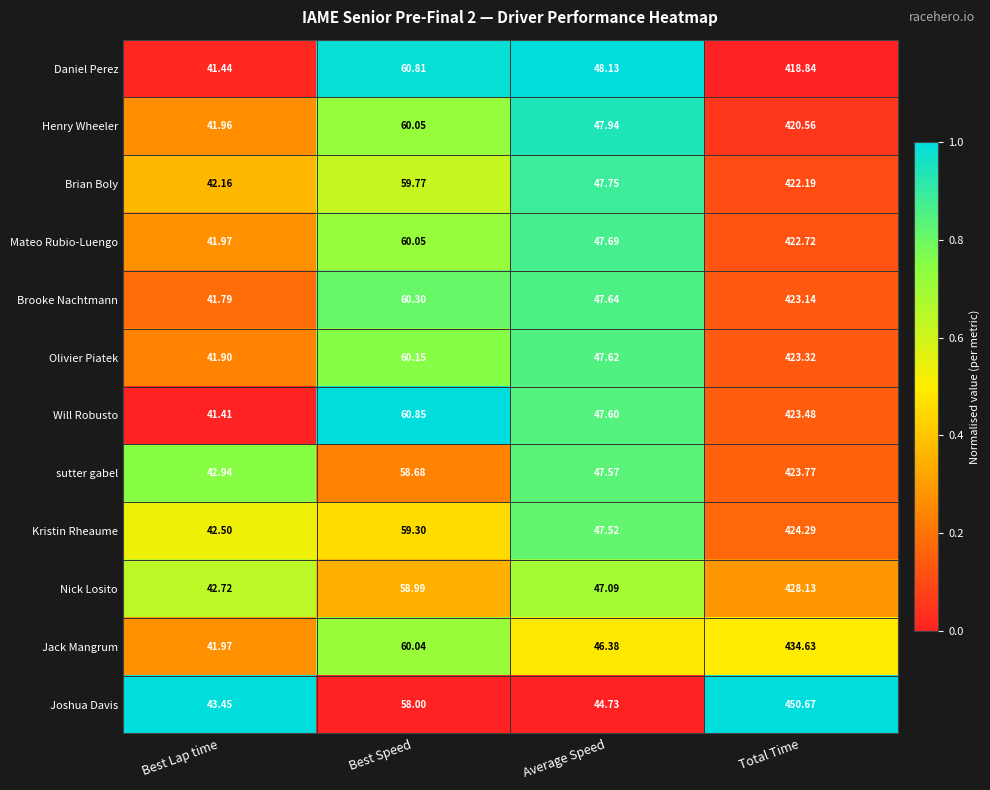

Which series has the largest range (max minus min)?

Joshua Davis